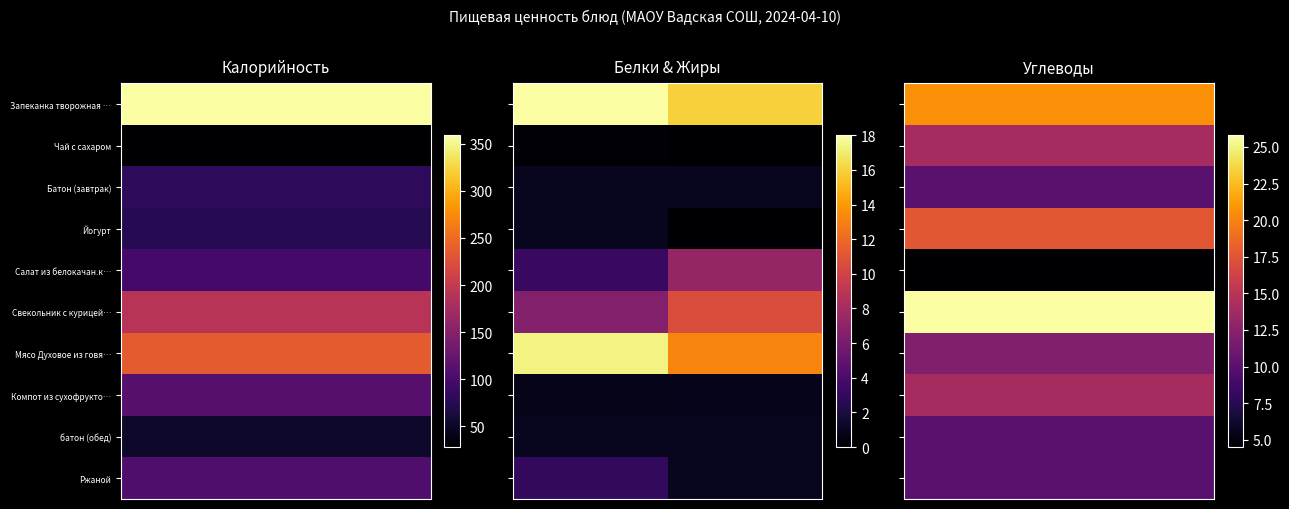

What is the total value across all series at 0?

138.6